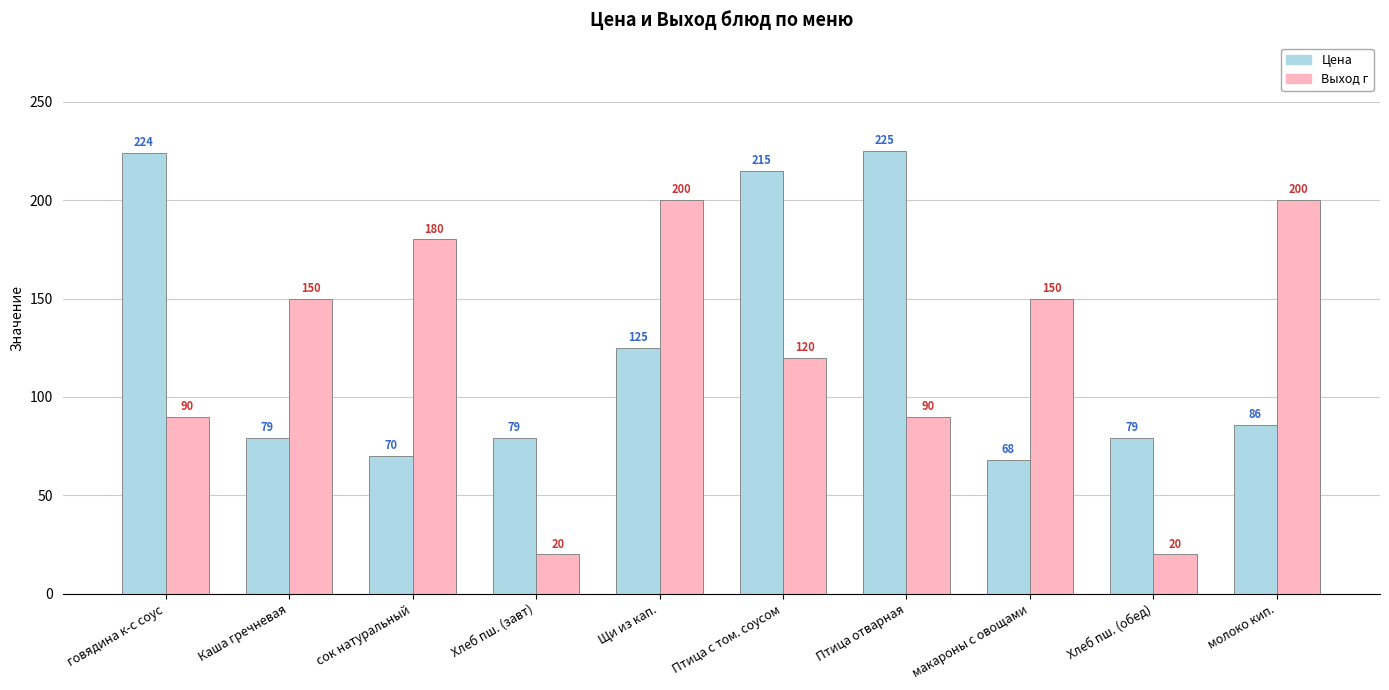

What is the label of the 5th bar from the left?

Щи из кап.